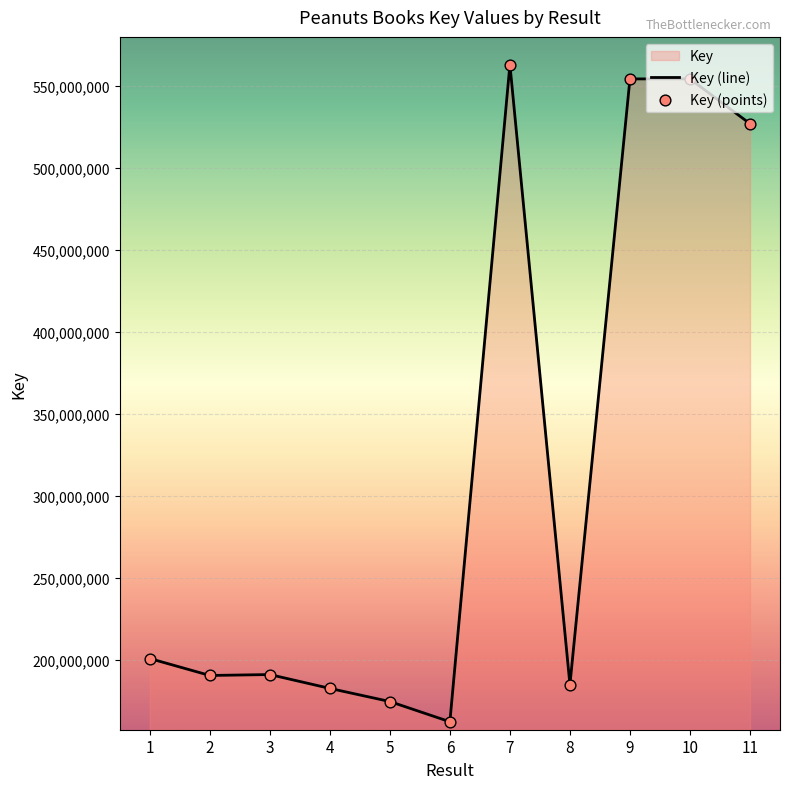

Which series has the largest total across all categories?

Key (line)